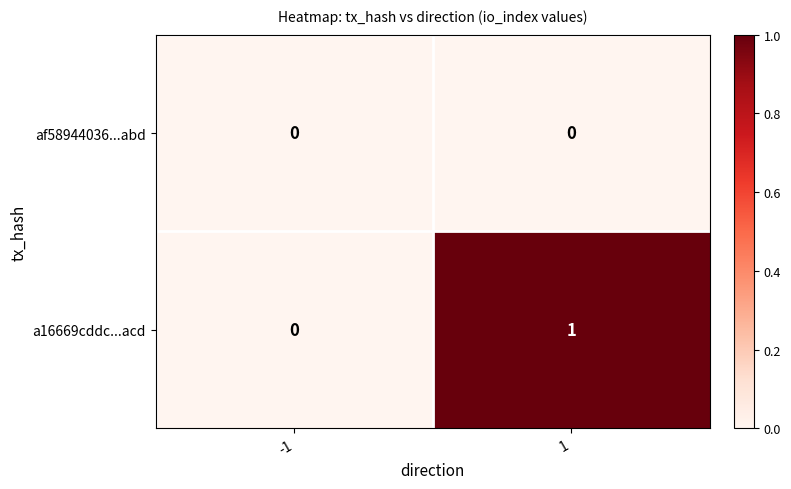

Between -1 and 1, which series saw the biggest shift?

a16669cddc...acd